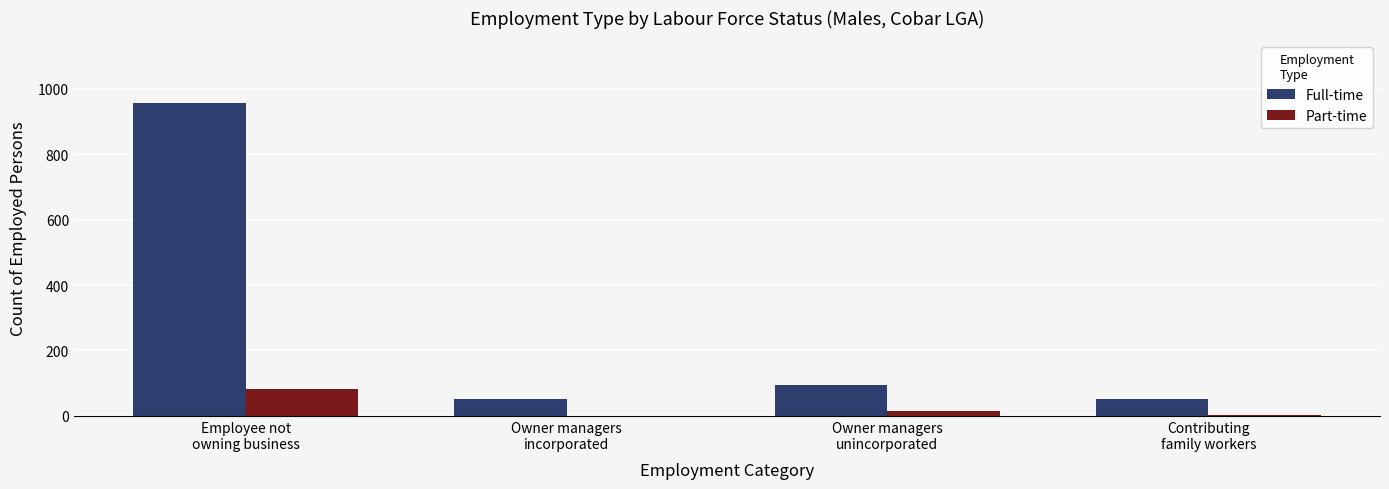

What is the sum of all Full-time values?

1153